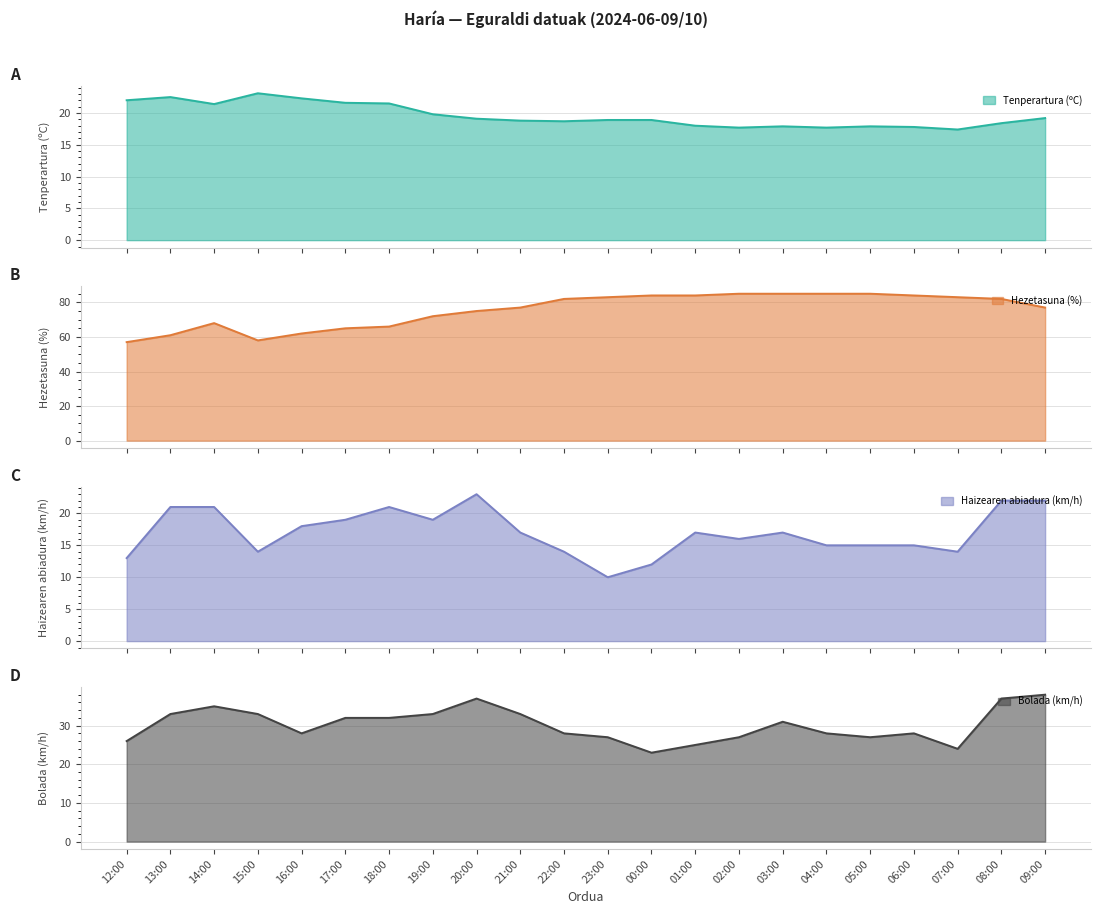

What position from the right is 06:00?

4